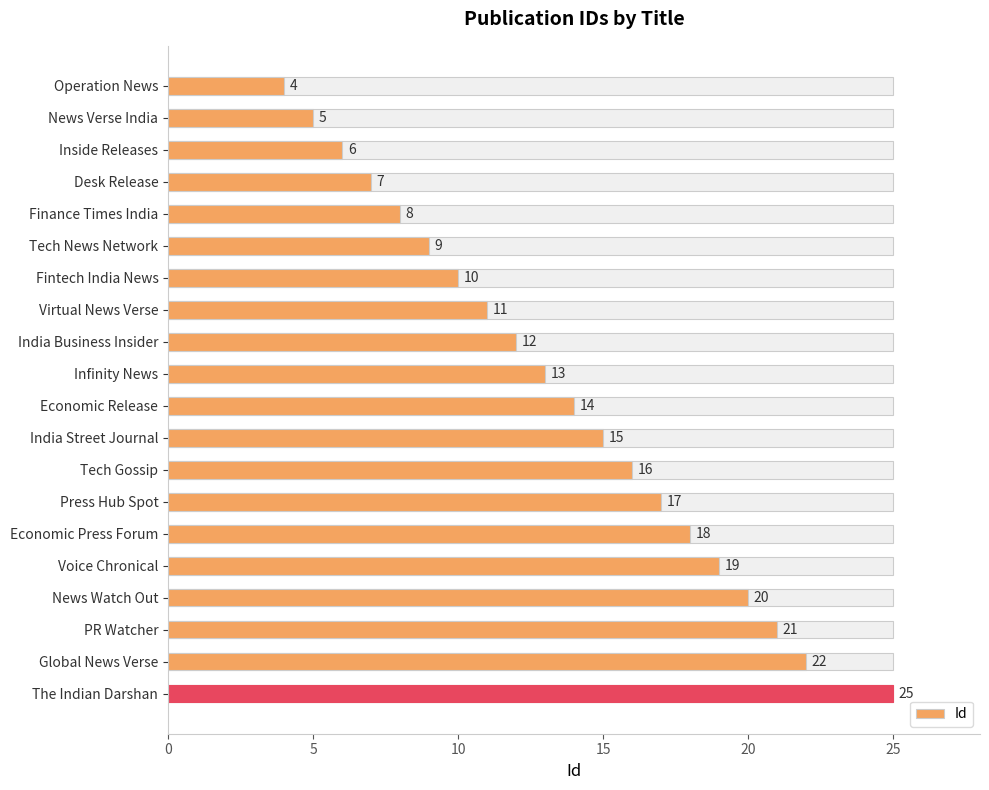

Is it true that the value at Tech Gossip is 16?

True